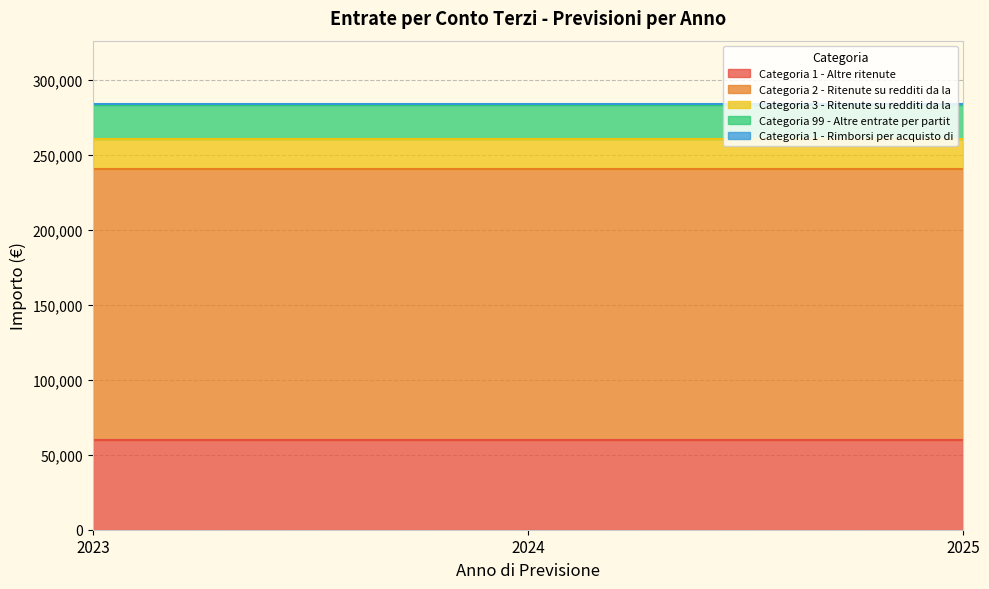

Which series has the largest total across all categories?

Categoria 2 - Ritenute su redditi da la